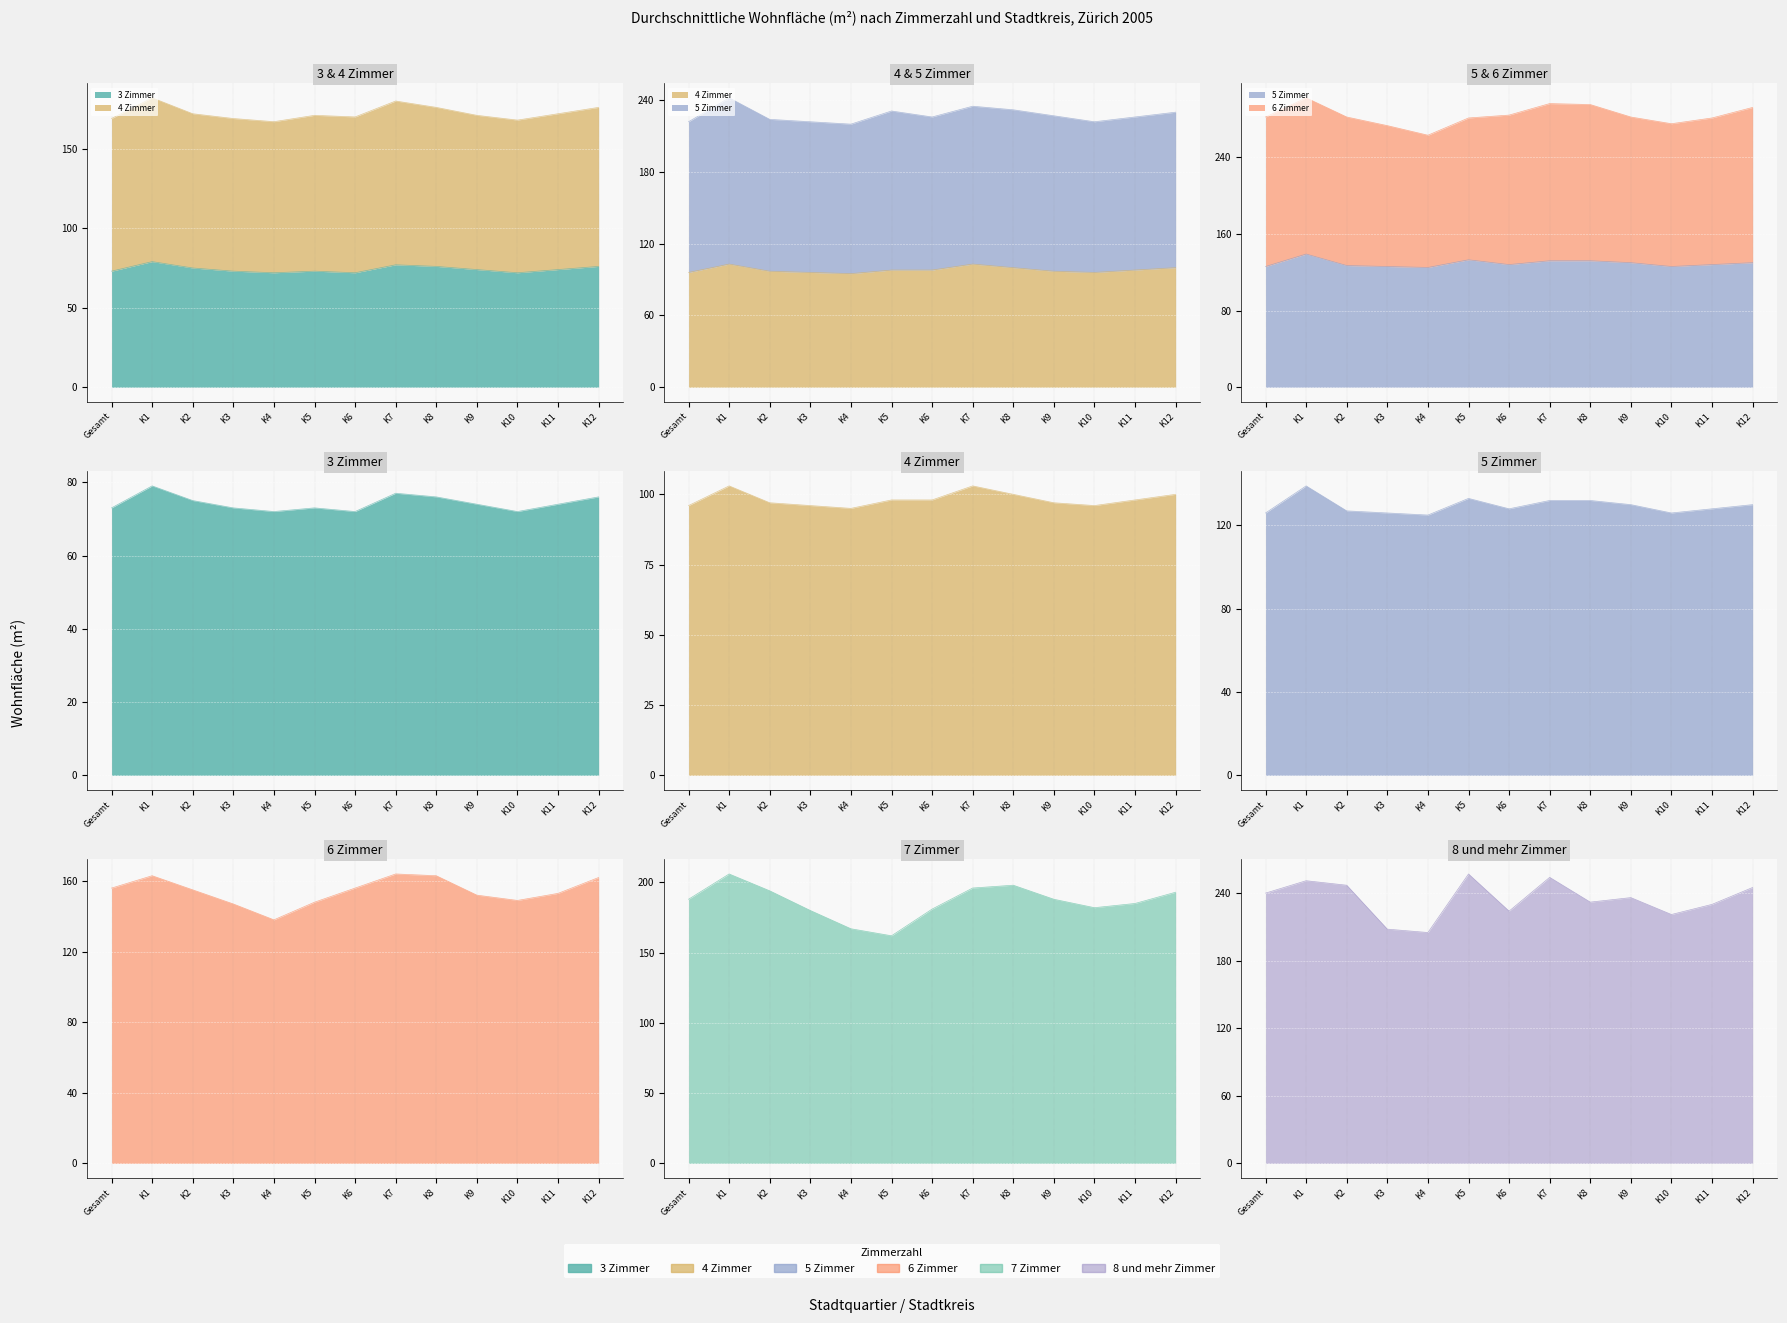

True or false: 7 Zimmer and 4 Zimmer intersect in this chart.

False